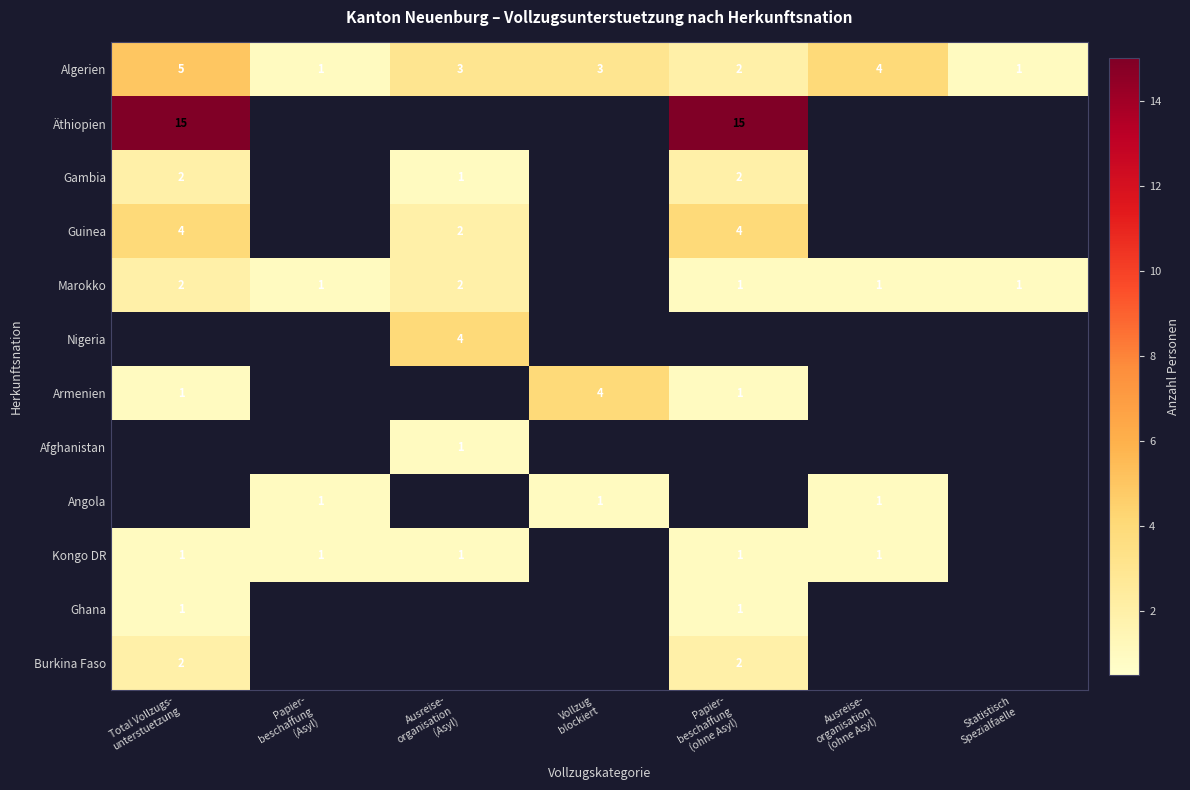

How many Algerien values are between 1 and 4?

6